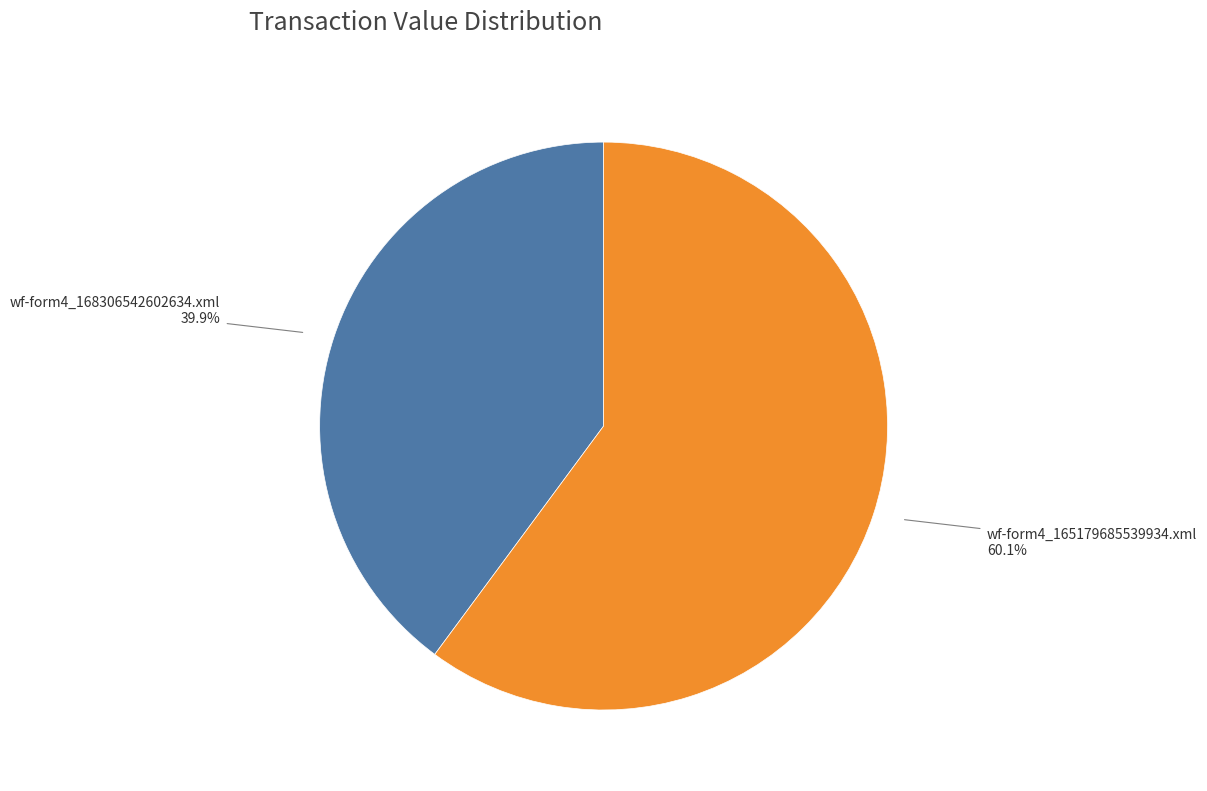

Does any single category account for the majority?

Yes